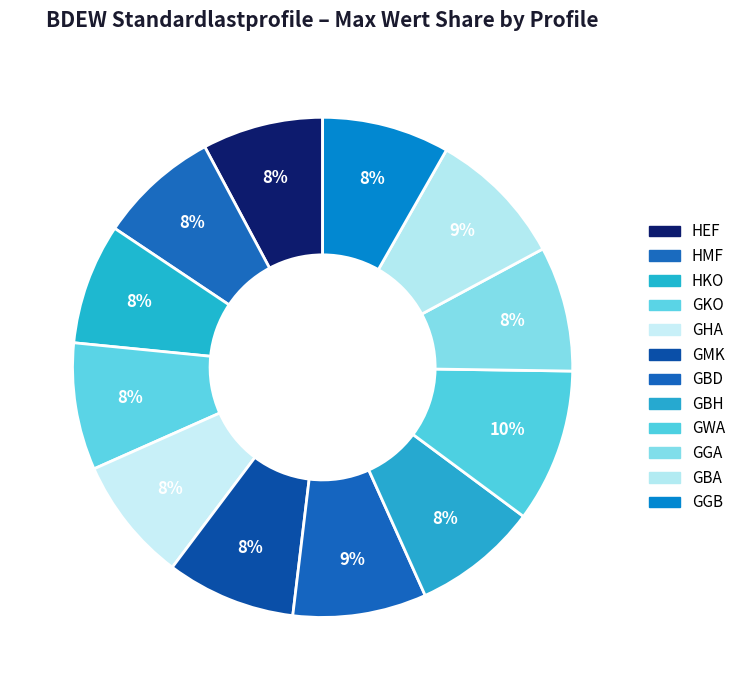

How many segments does this pie chart have?

12